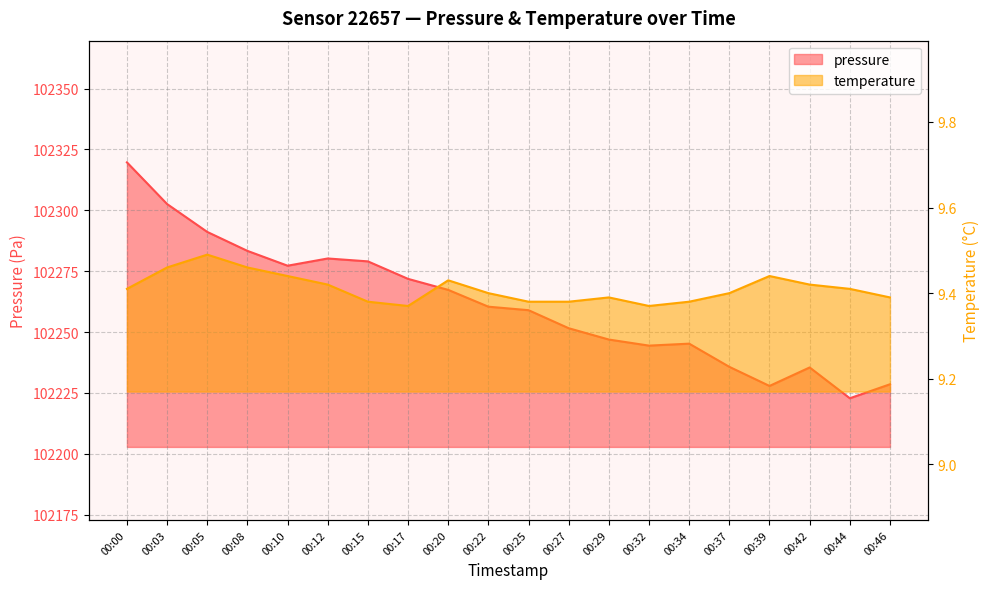

What is the sum of all temperature values?

188.2